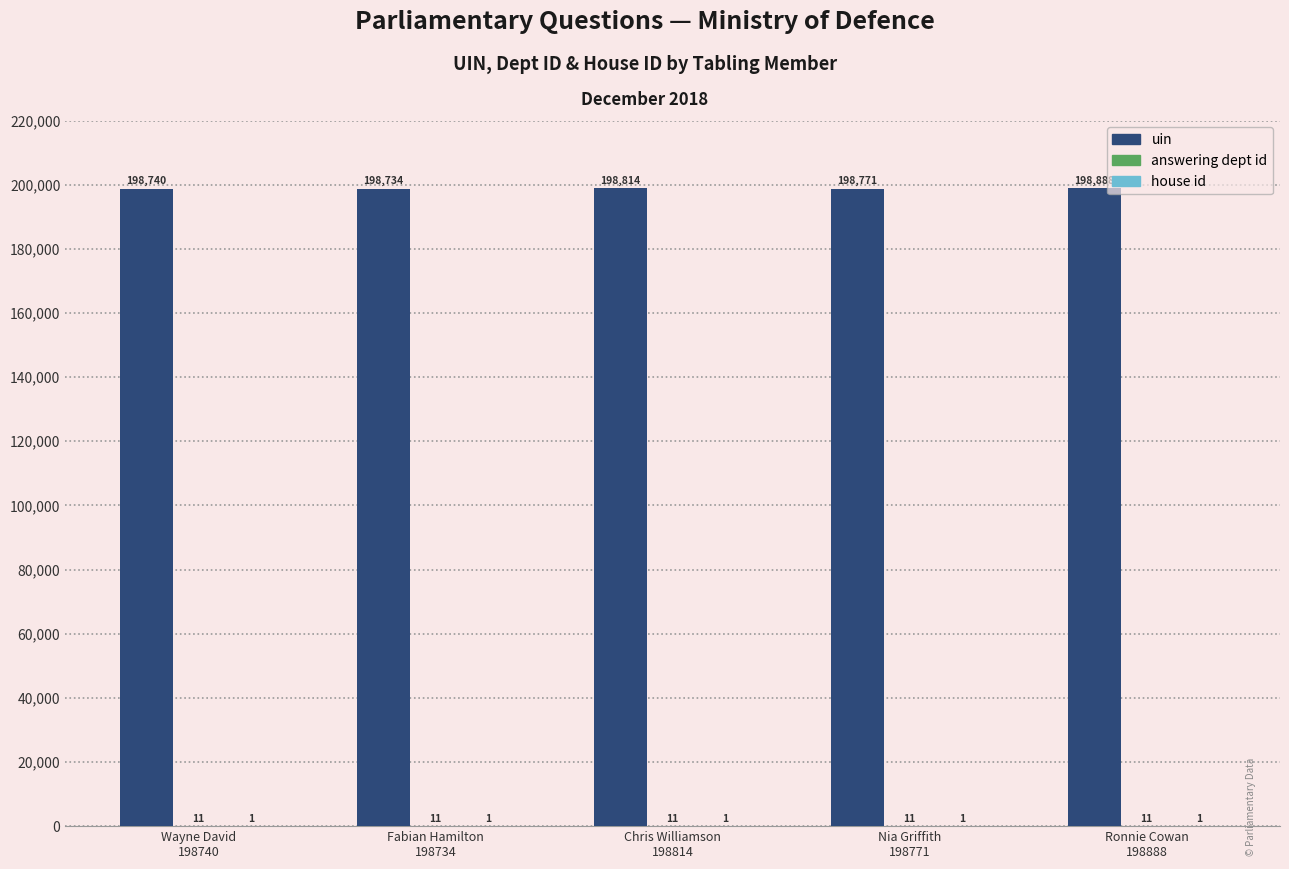

What is the spread (max minus min) of values at Fabian Hamilton
198734?

198733